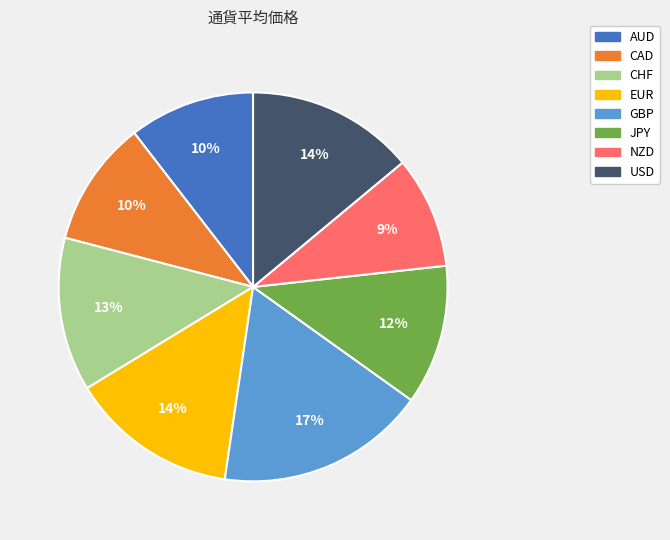

Is the sum of AUD and CHF greater than half?

No